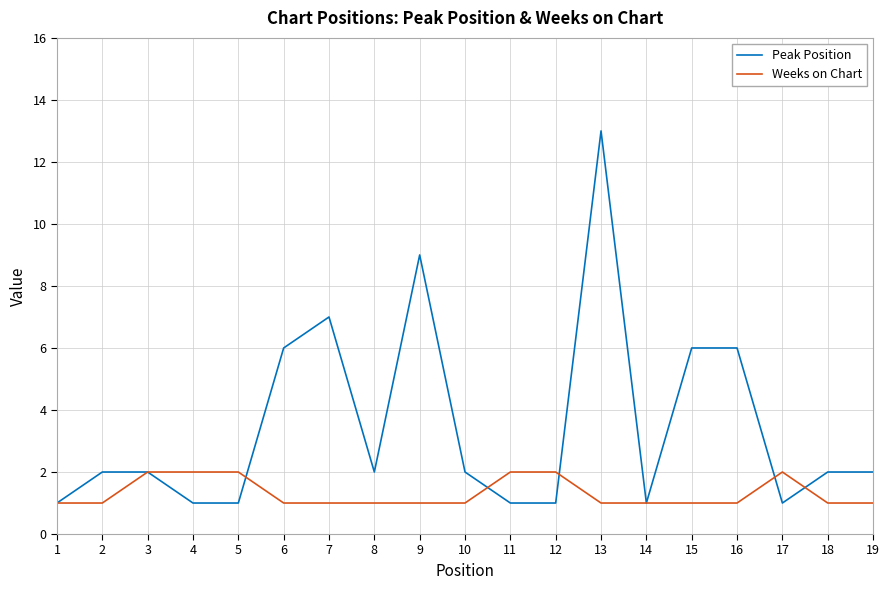

What is the total value across all series at 10?

3